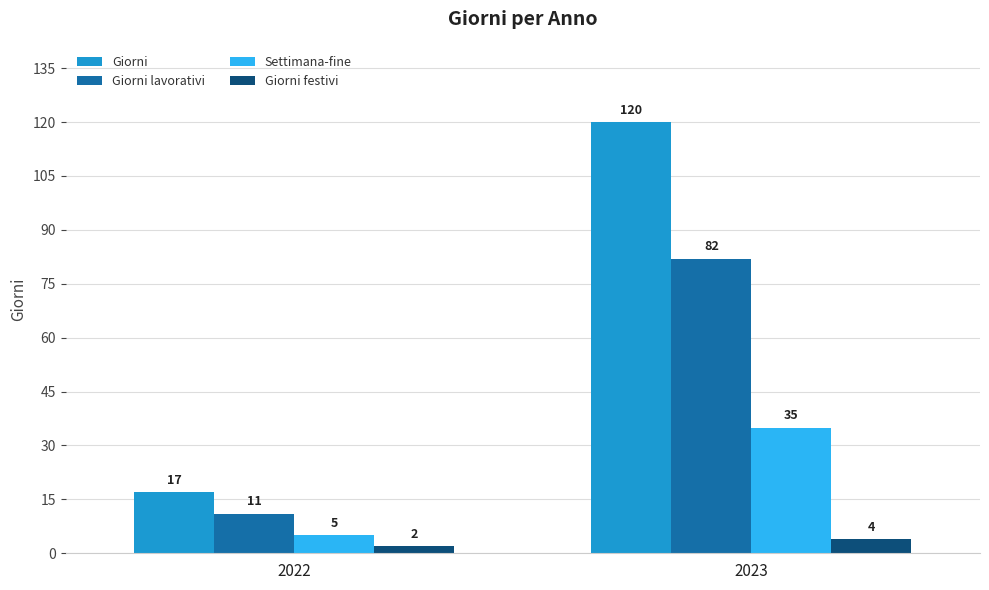

Count the number of categories in the chart.

2